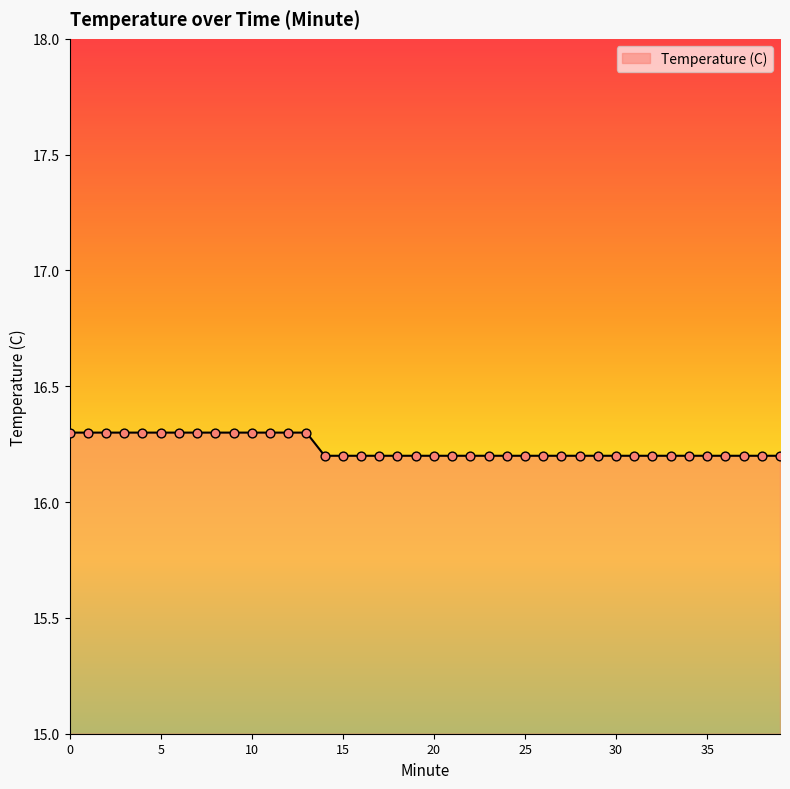

What is the minimum value shown in the chart?

16.2